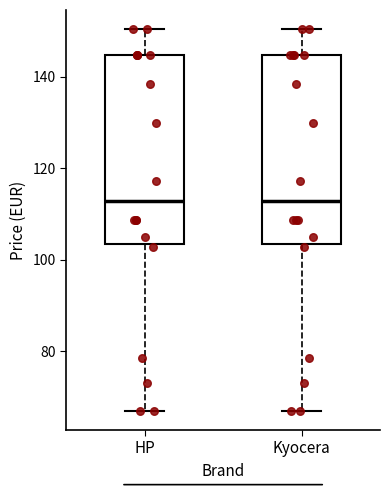

Reading left to right, read every box against the y-axis: the position of its median line, the range the box covers, and the ends of its whiskers. The values are not printed on the chart, so give them approximately, as read against the axis.

HP: median 112, box 104 to 144, whiskers 66 to 150
Kyocera: median 112, box 104 to 144, whiskers 66 to 150